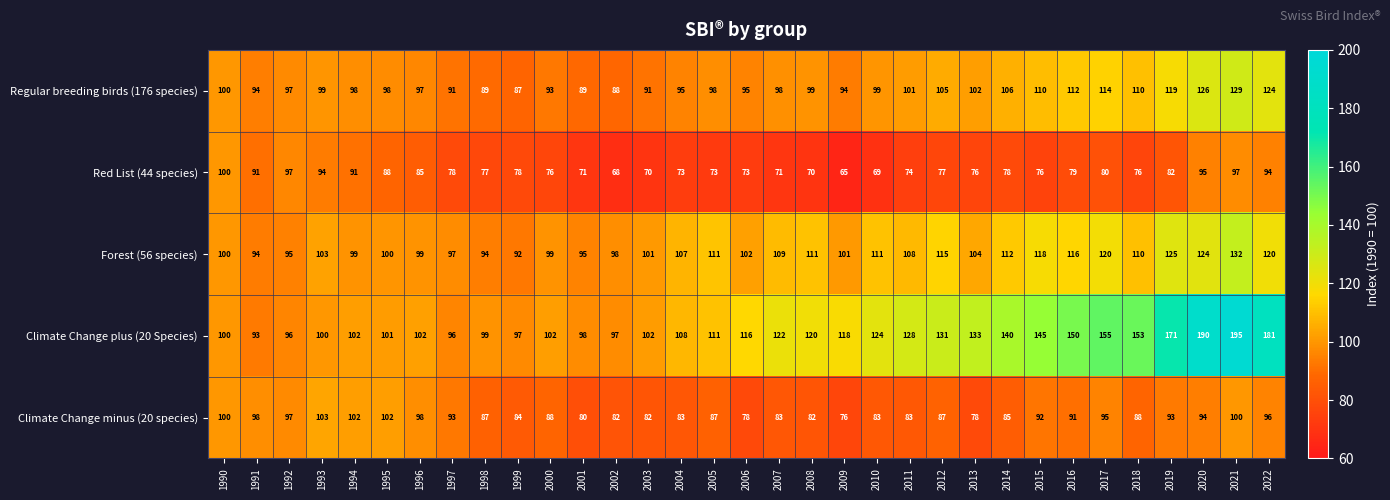

What is the difference between the highest and lowest values at 2014?

62